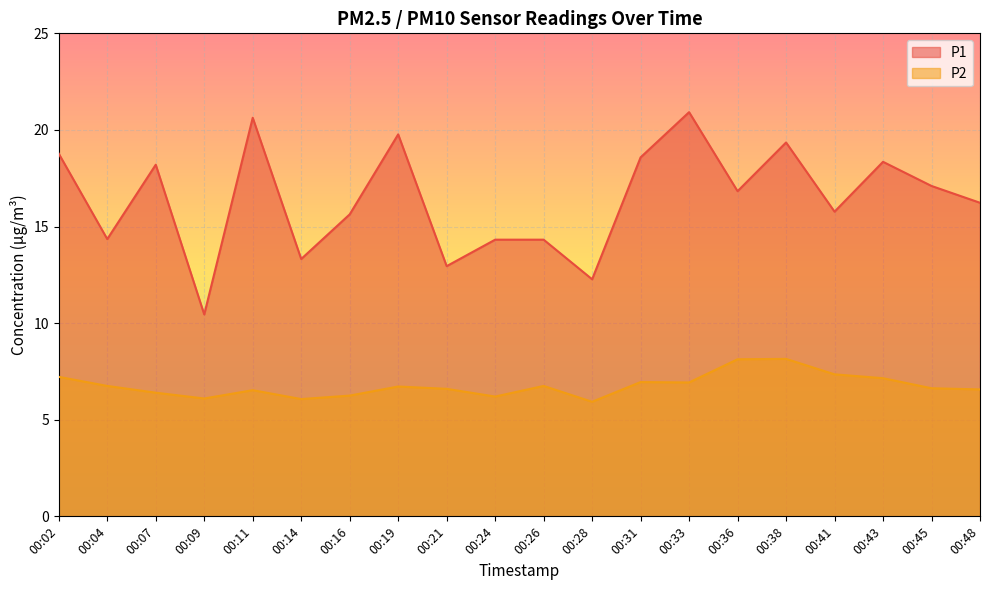

Which has a higher value, 00:43 or 00:31?

00:31